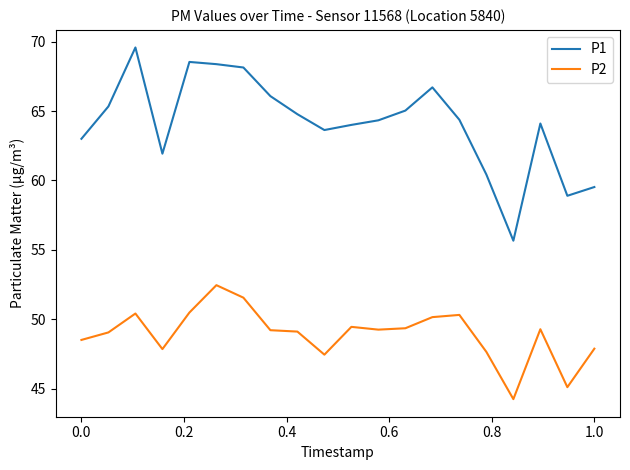

What is the difference between the maximum and minimum values in the P1 series?

13.9